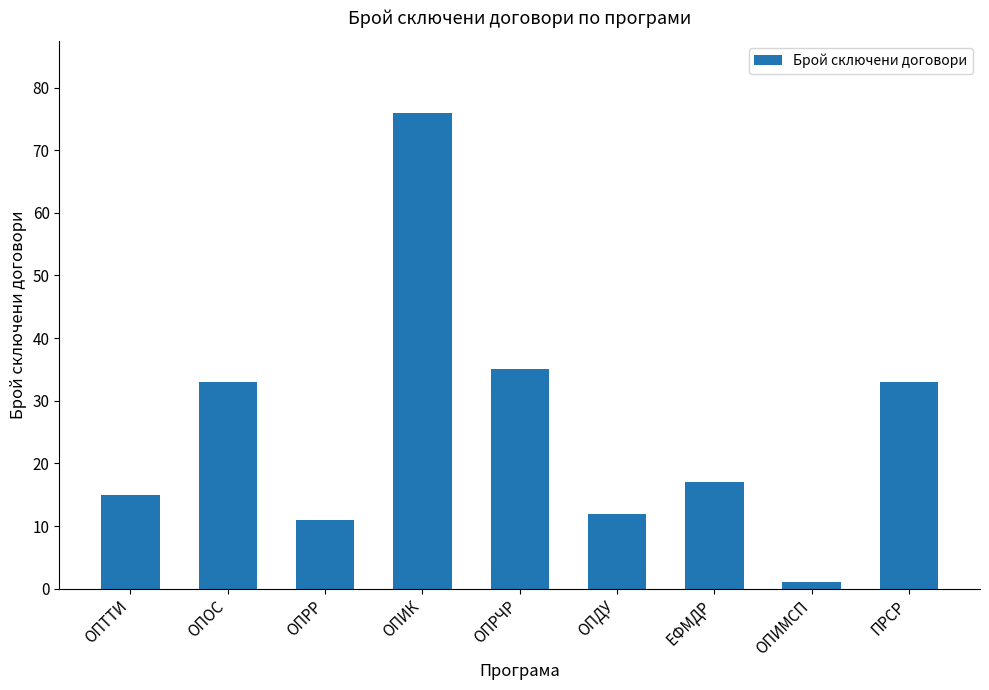

Between ЕФМДР and ПРСР, which is larger?

ПРСР